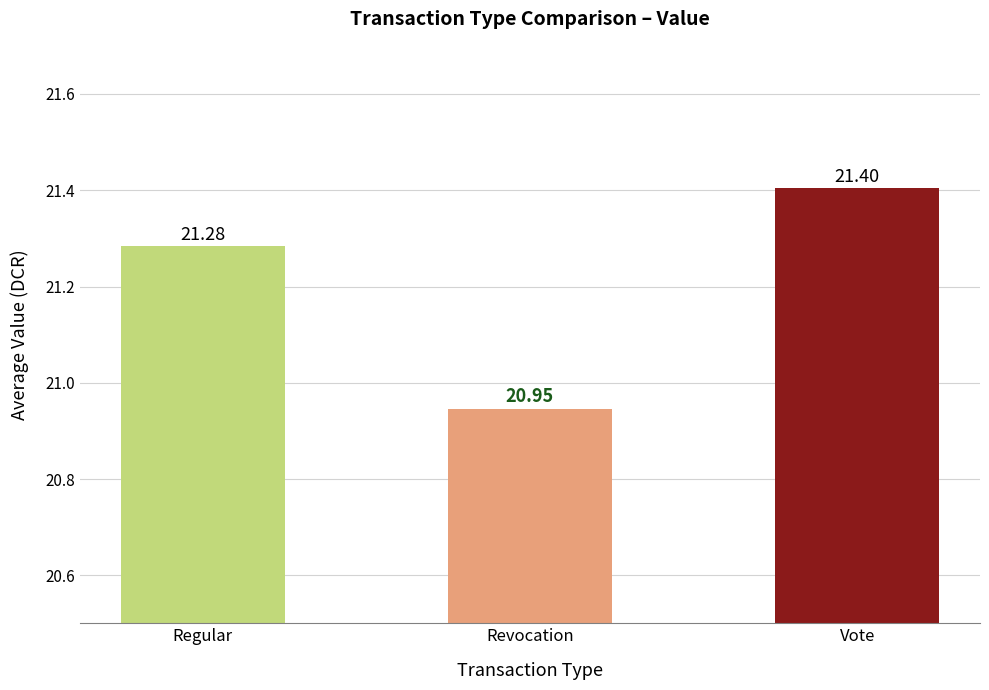

What is the difference between the maximum and minimum values?

0.5